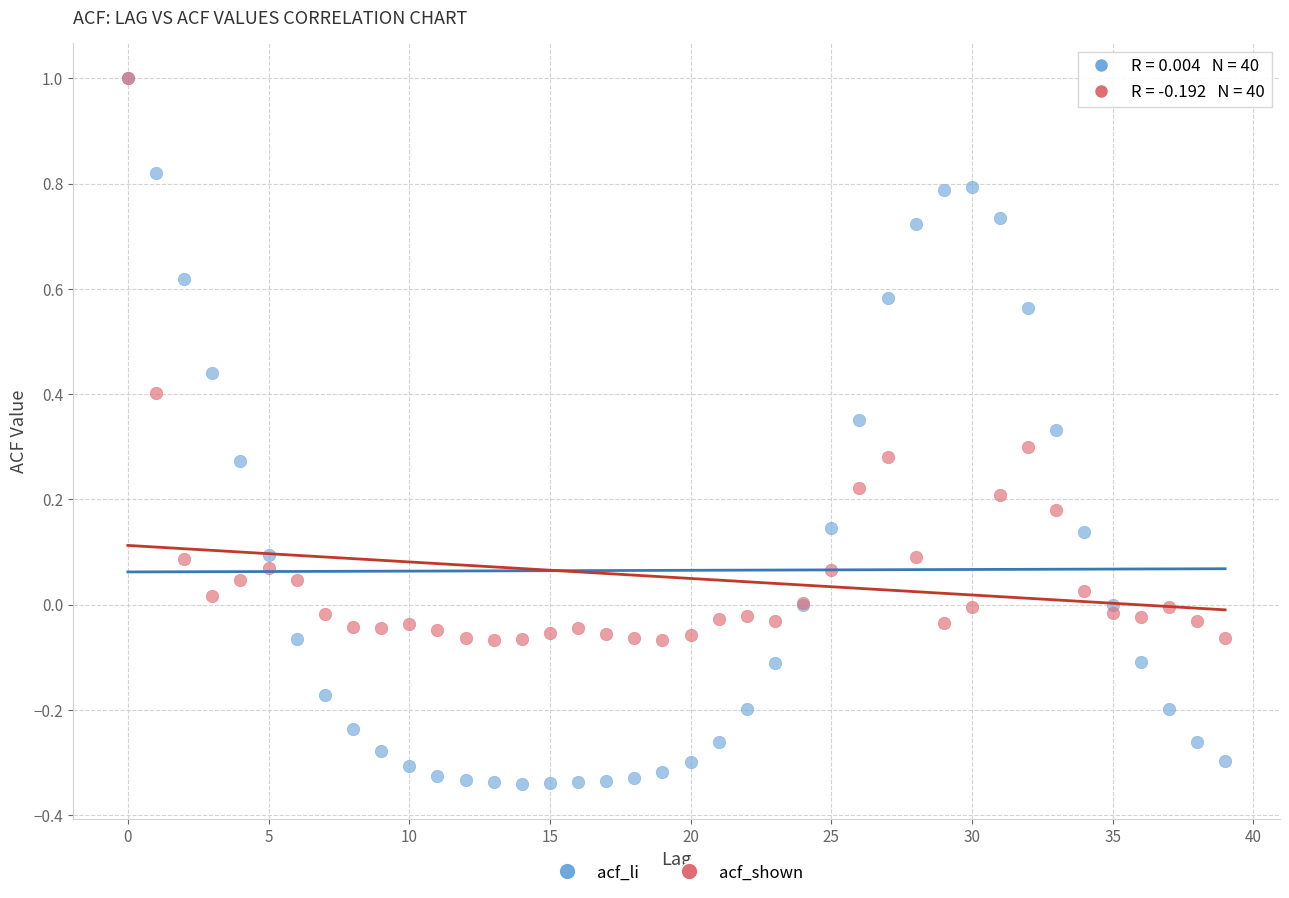

Which series has the widest spread of Y values?

acf_li